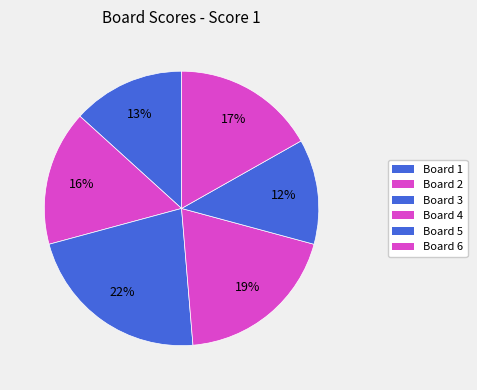

What is the largest slice in the pie chart?

Board 3